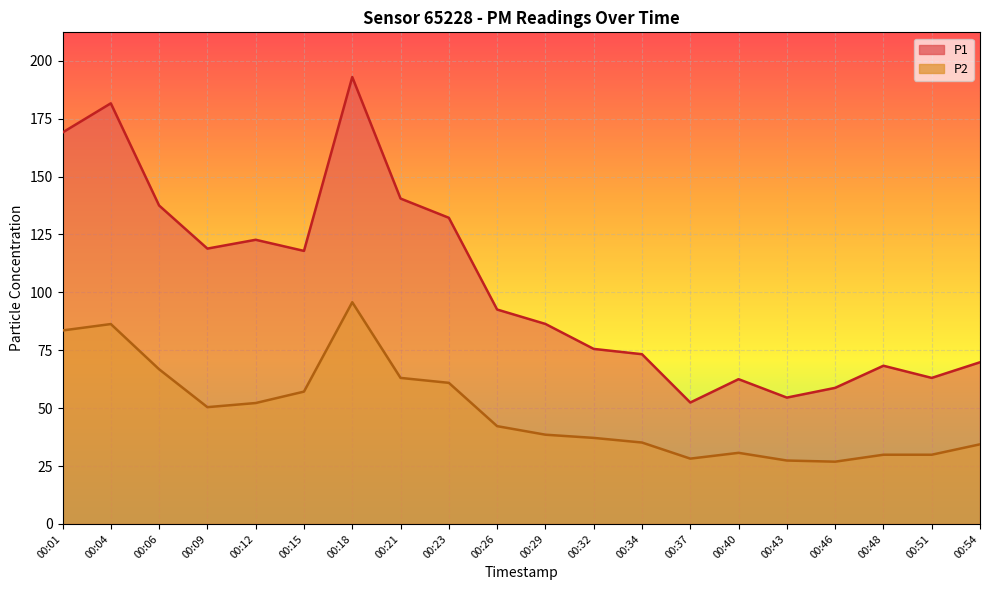

What is the sum of the P1 values at 00:09 and 00:12?

241.6